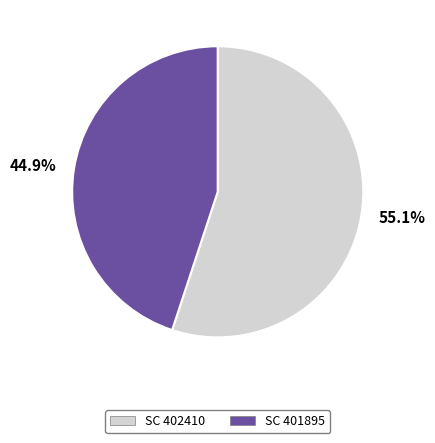

How much of the chart is everything except SC 402410?

44.9%